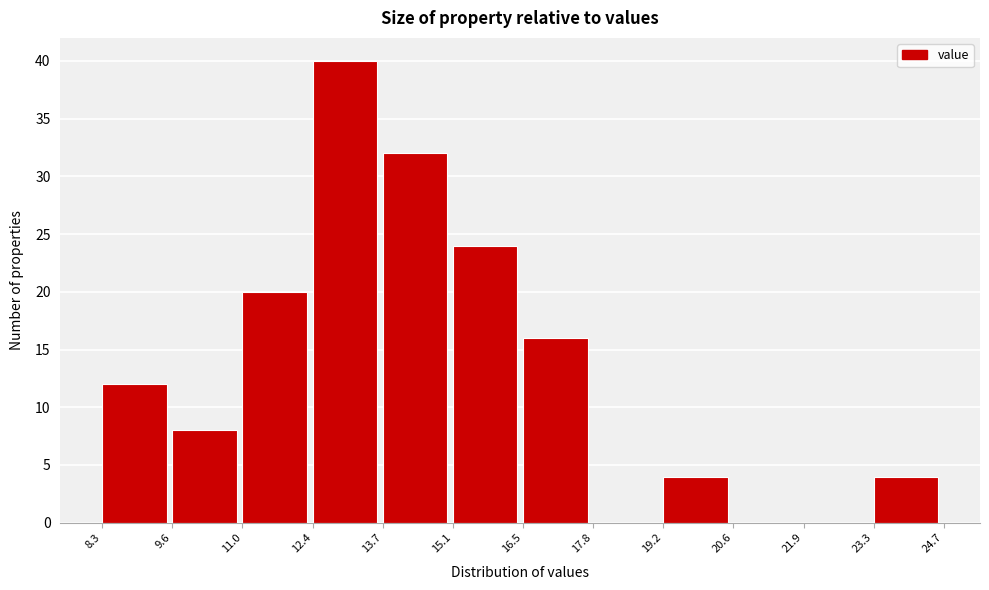

Reading left to right, transcribe this chart: for each bar, give the range it covers on the x-axis and its height. The values are not printed on the chart, so give them approximately, as read against the axis.

8.3 to 9.6: 12
9.6 to 11.0: 8
11.0 to 12.4: 20
12.4 to 13.7: 40
13.7 to 15.1: 32
15.1 to 16.5: 24
16.5 to 17.8: 16
17.8 to 19.2: 0
19.2 to 20.6: 4
20.6 to 21.9: 0
21.9 to 23.3: 0
23.3 to 24.7: 4